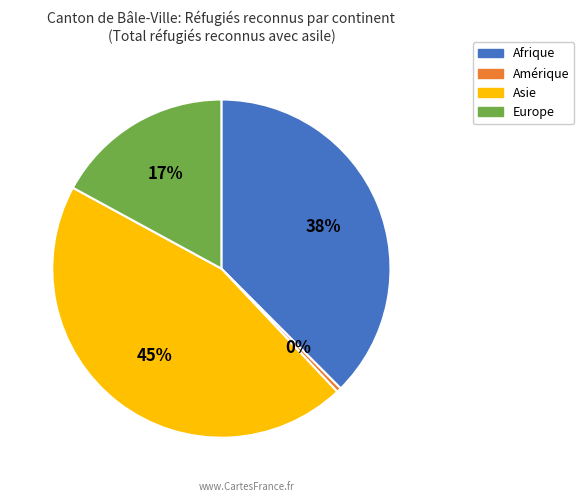

To the nearest percent, what is the combined percentage of Amérique and Asie?

45%